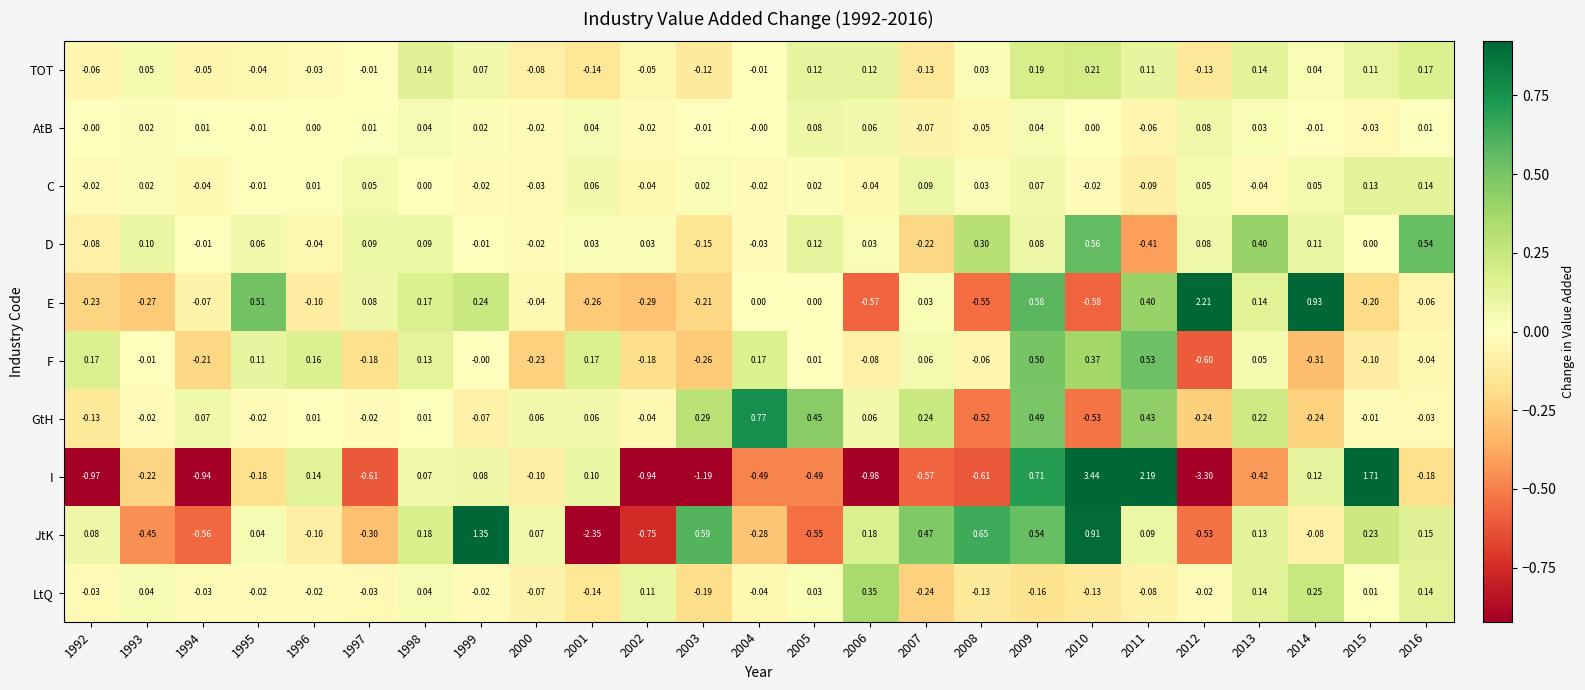

Which series changed the most between 1998 and 2004?

GtH